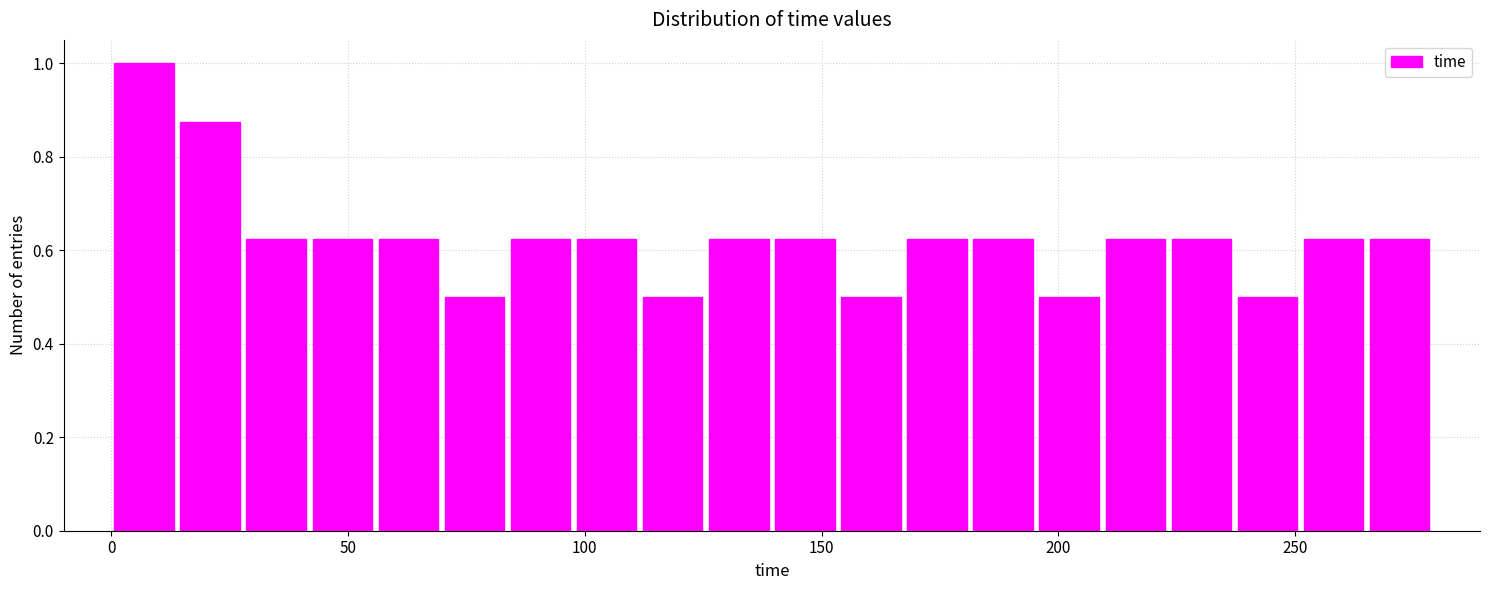

Around what value on the x-axis is the tallest bar? Give the approximate position of its centre, as read against the axis.

5